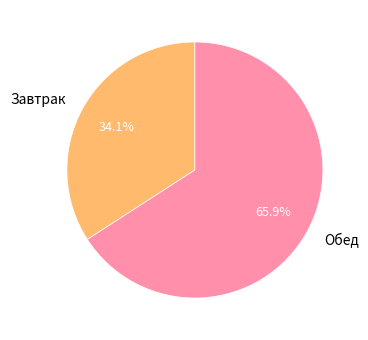

Does any single category account for the majority?

Yes